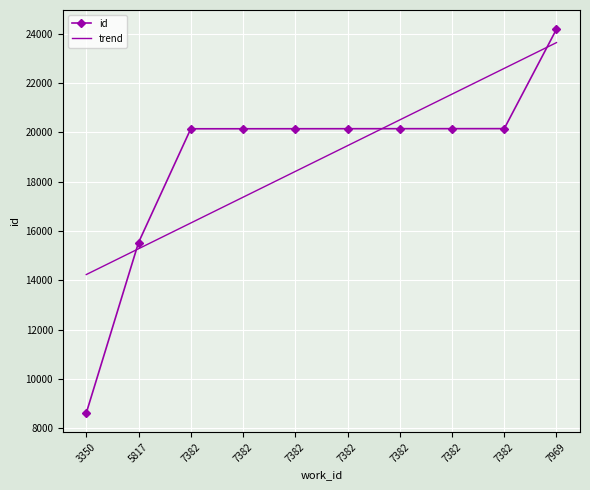

What is the total value across all series at 7382?

36462.2